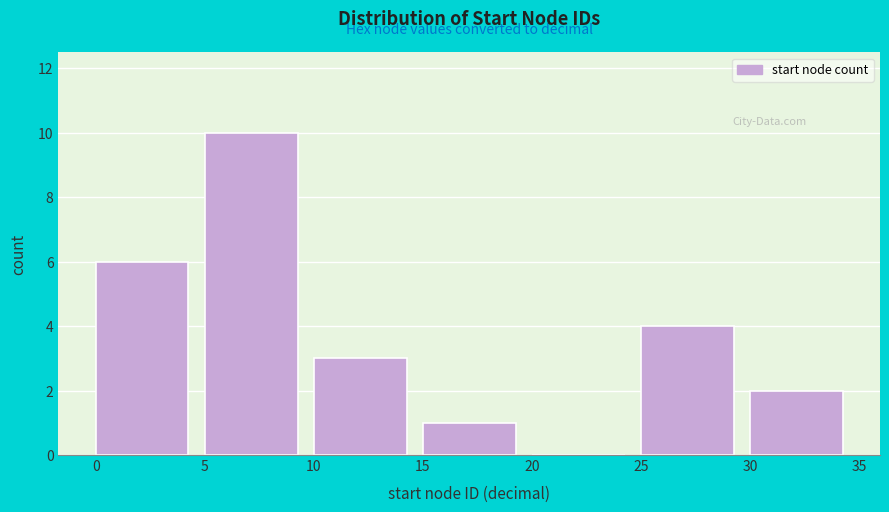

Reading left to right, transcribe this chart: for each bar, give the range it covers on the x-axis and its height. The values are not printed on the chart, so give them approximately, as read against the axis.

0 to 5: 6
5 to 10: 10
10 to 15: 3
15 to 20: 1
20 to 25: 0
25 to 30: 4
30 to 35: 2